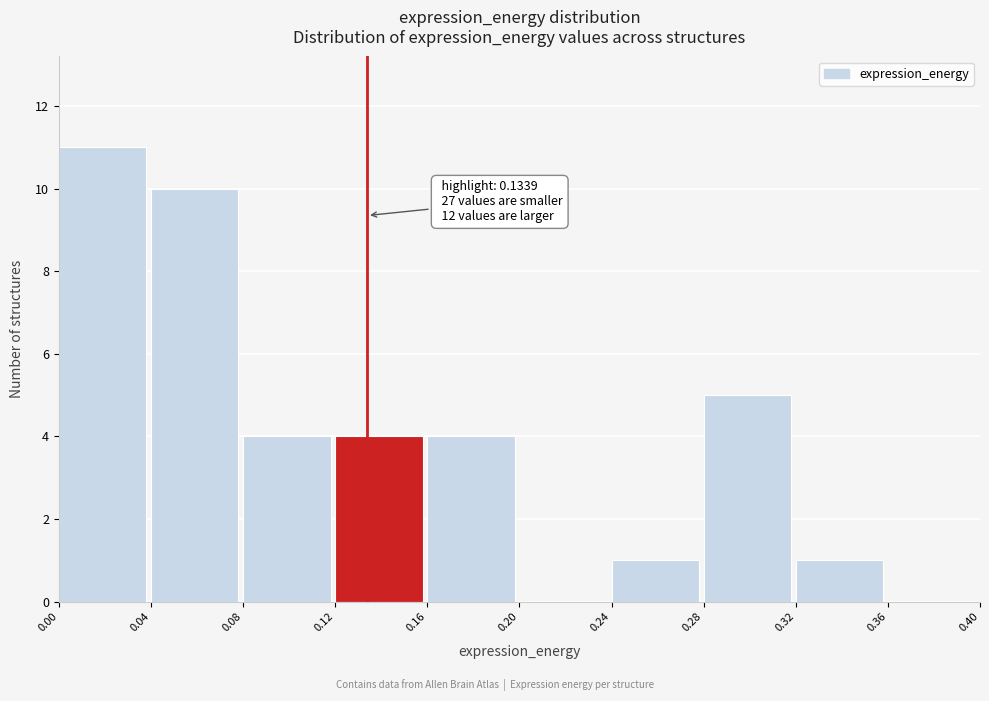

Over which range of the x-axis is the bar tallest?

0.00 to 0.04